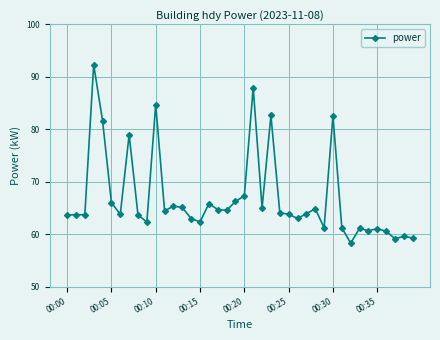

True or false: there are more than 1 points higher than both neighbors.

True